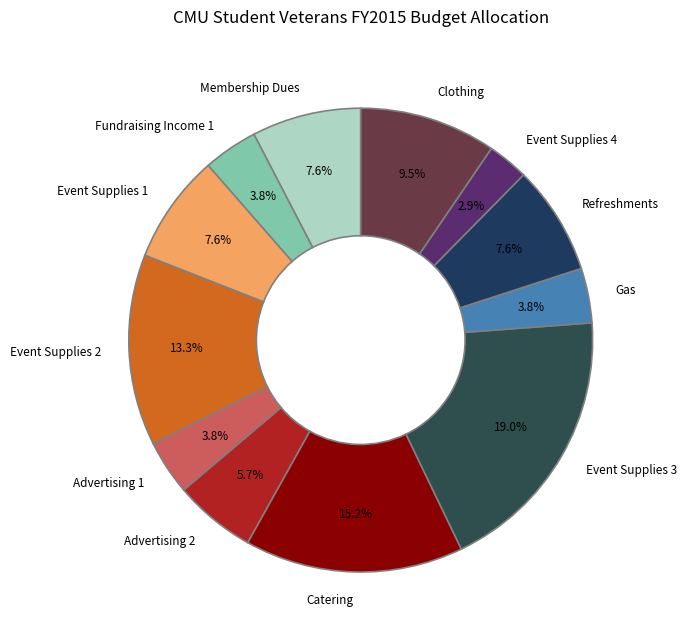

To the nearest percent, what is the difference between the Event Supplies 3 and Event Supplies 1 slice percentages?

11%